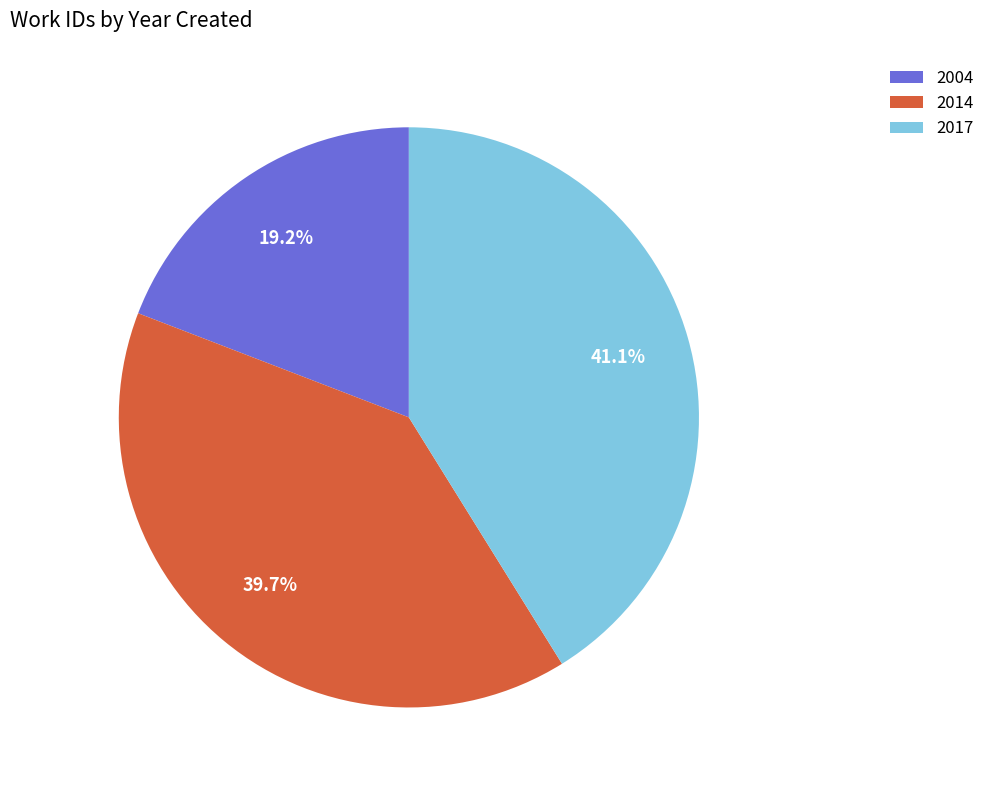

Which category has the smallest portion of the pie?

2004